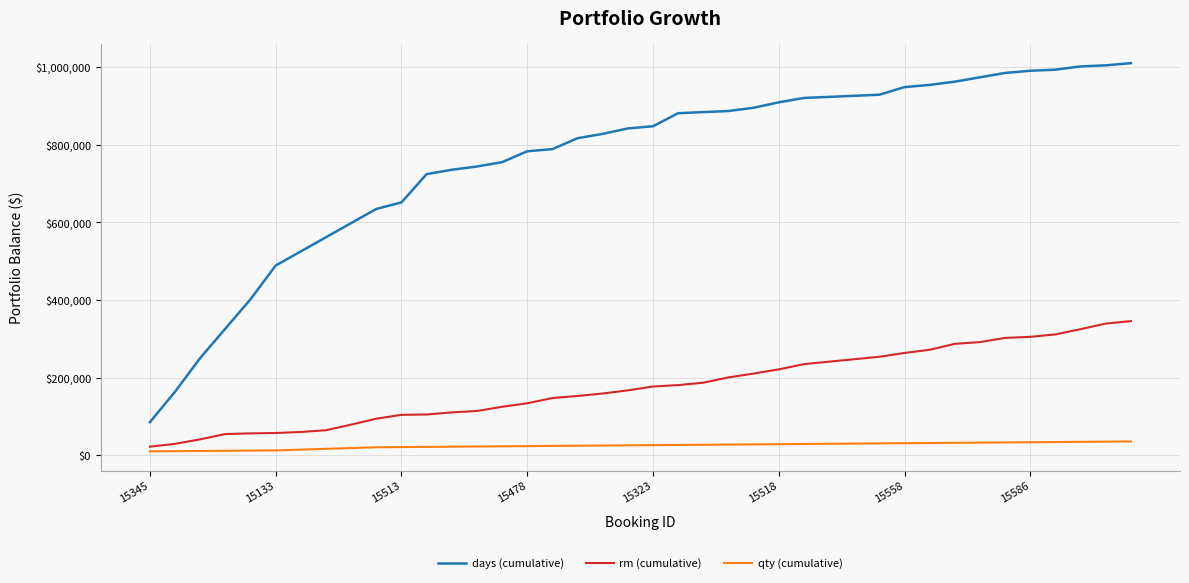

What is the maximum value for days (cumulative)?

1009600